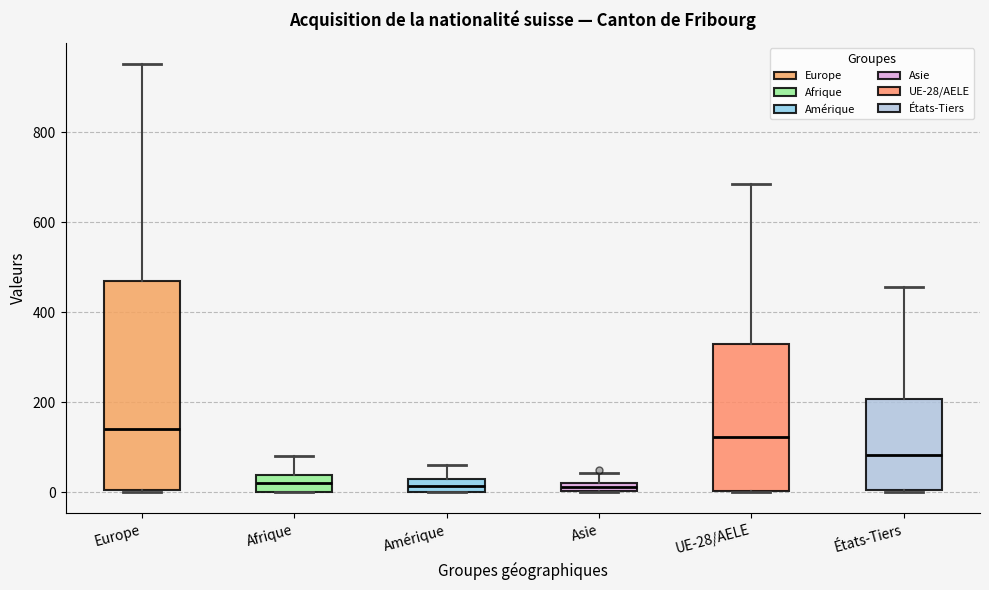

Comparing the boxes themselves (not the whiskers), which one is the tallest?

Europe